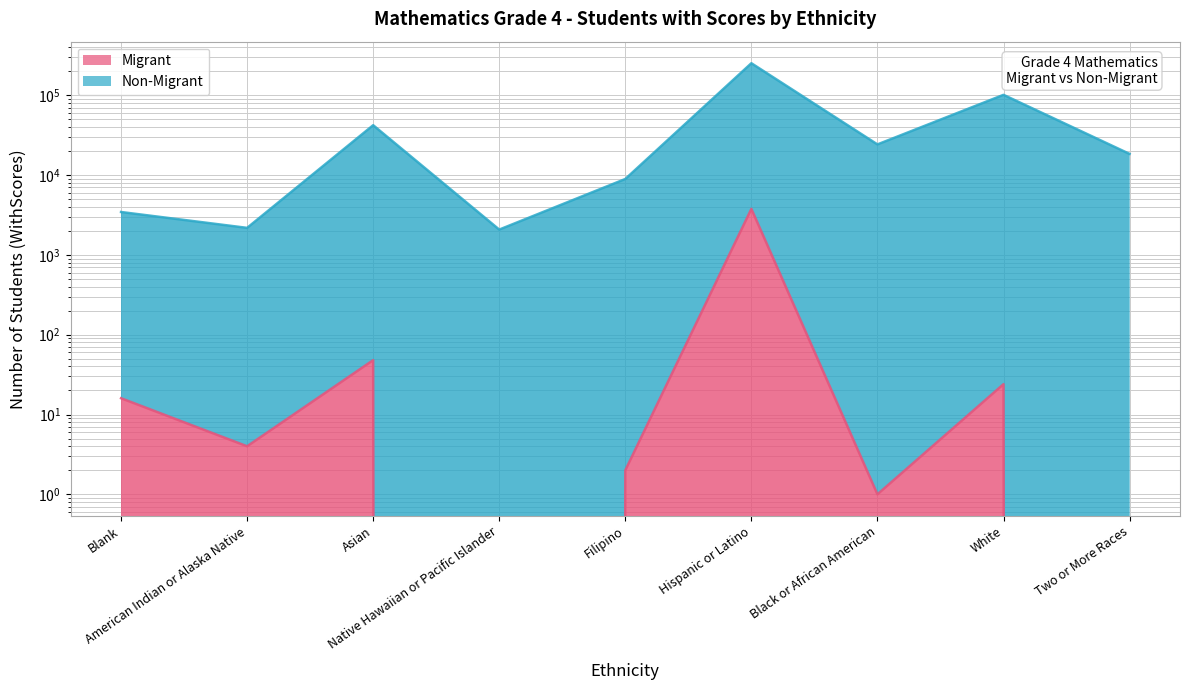

What is the greatest value displayed?

252381